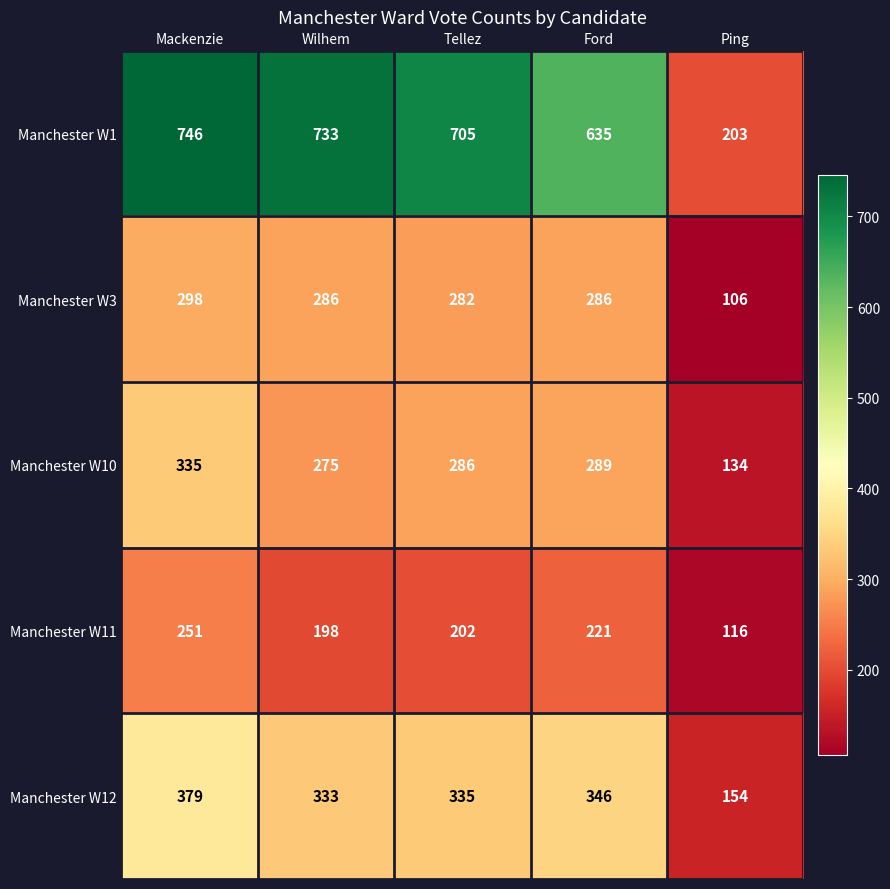

Reading right to left, transcribe all the data shown in this chart.

Manchester W1: 203	635	705	733	746
Manchester W3: 106	286	282	286	298
Manchester W10: 134	289	286	275	335
Manchester W11: 116	221	202	198	251
Manchester W12: 154	346	335	333	379